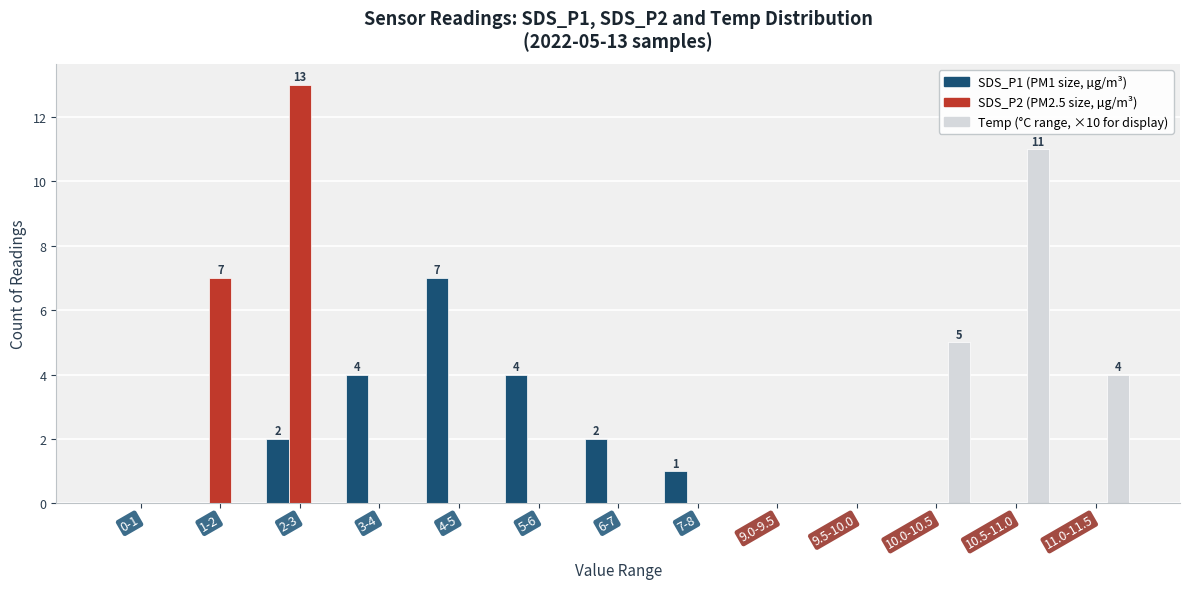

What is the total value across all series at 3-4?

4